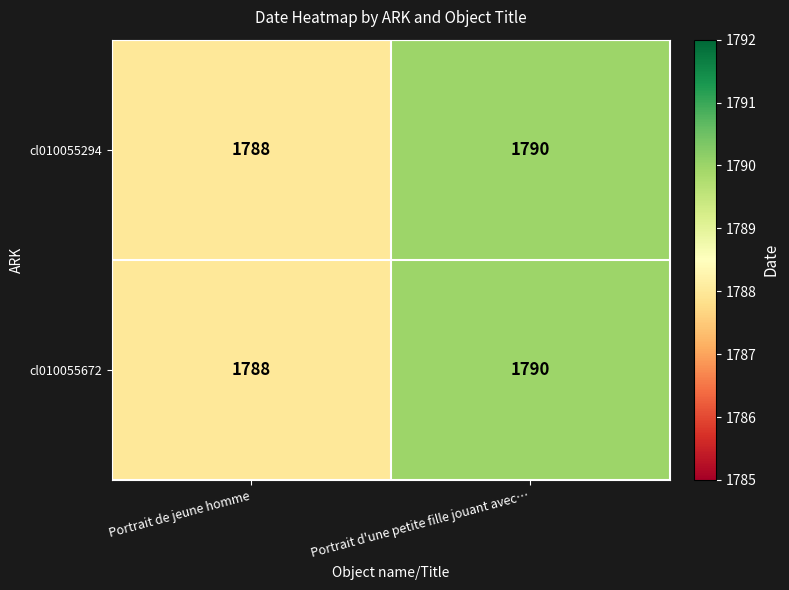

What is the minimum value shown in the chart?

1788